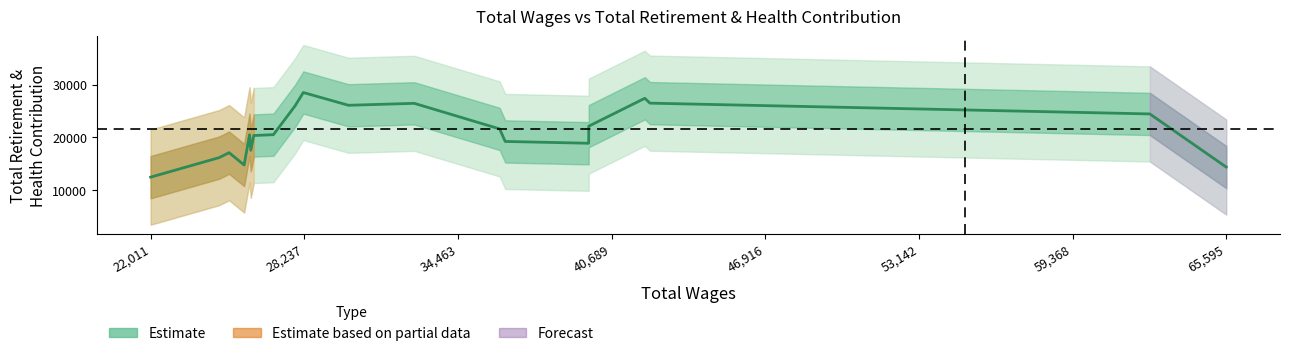

How many interior local valleys (lower than both neighbors) does the data have?

4